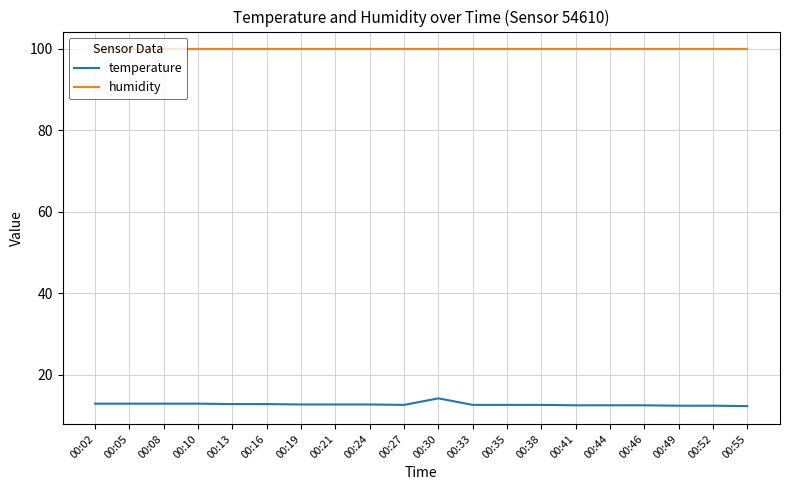

True or false: temperature and humidity cross at least once.

False